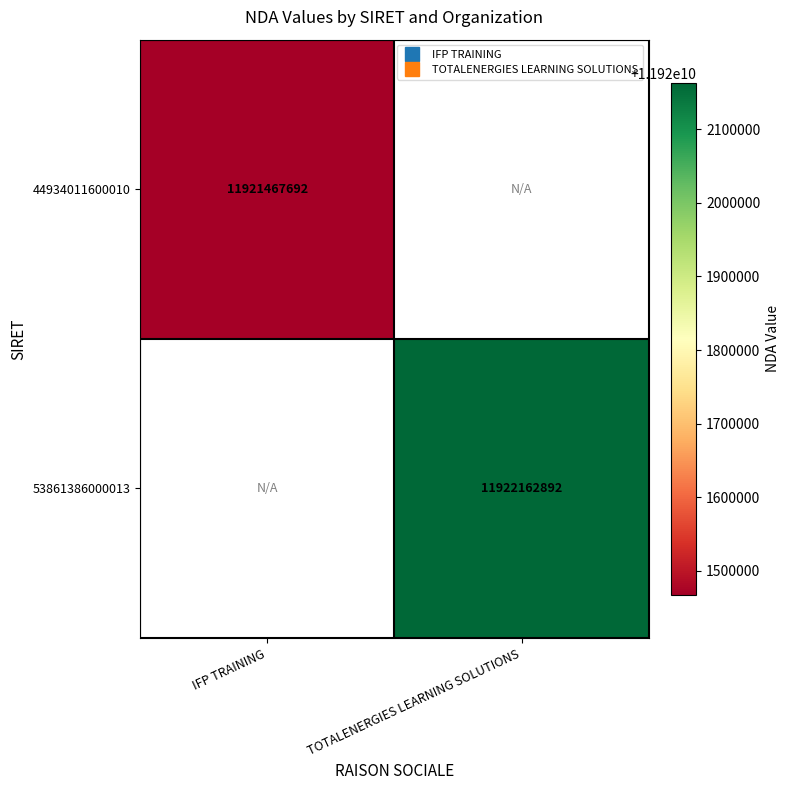

How many categories are shown in the chart?

2